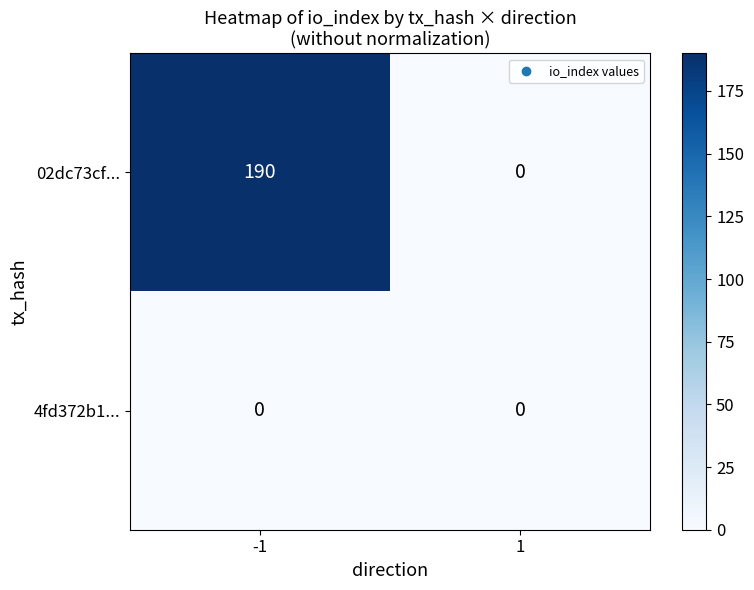

Which series has the largest total across all categories?

02dc73cf...